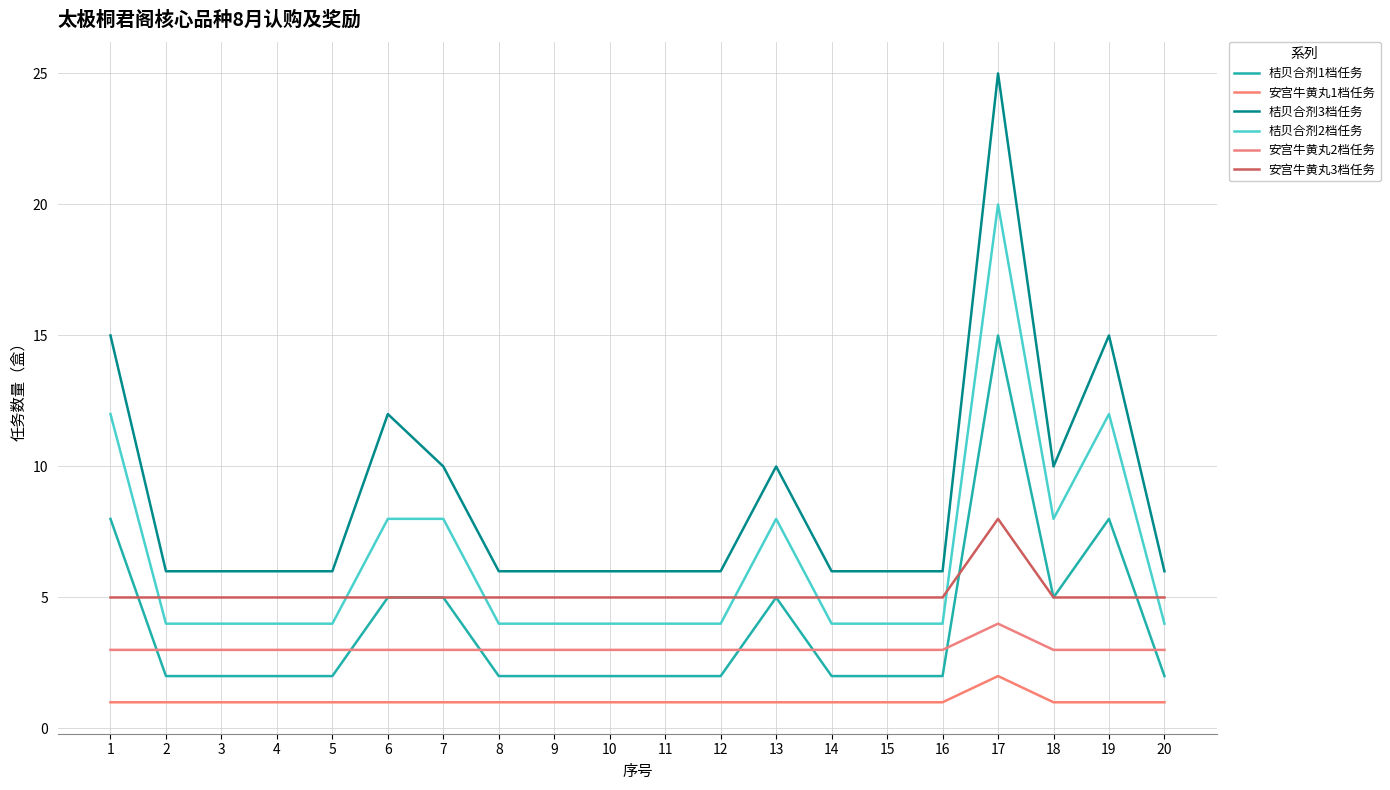

Which series changed the most between 8 and 19?

桔贝合剂3档任务